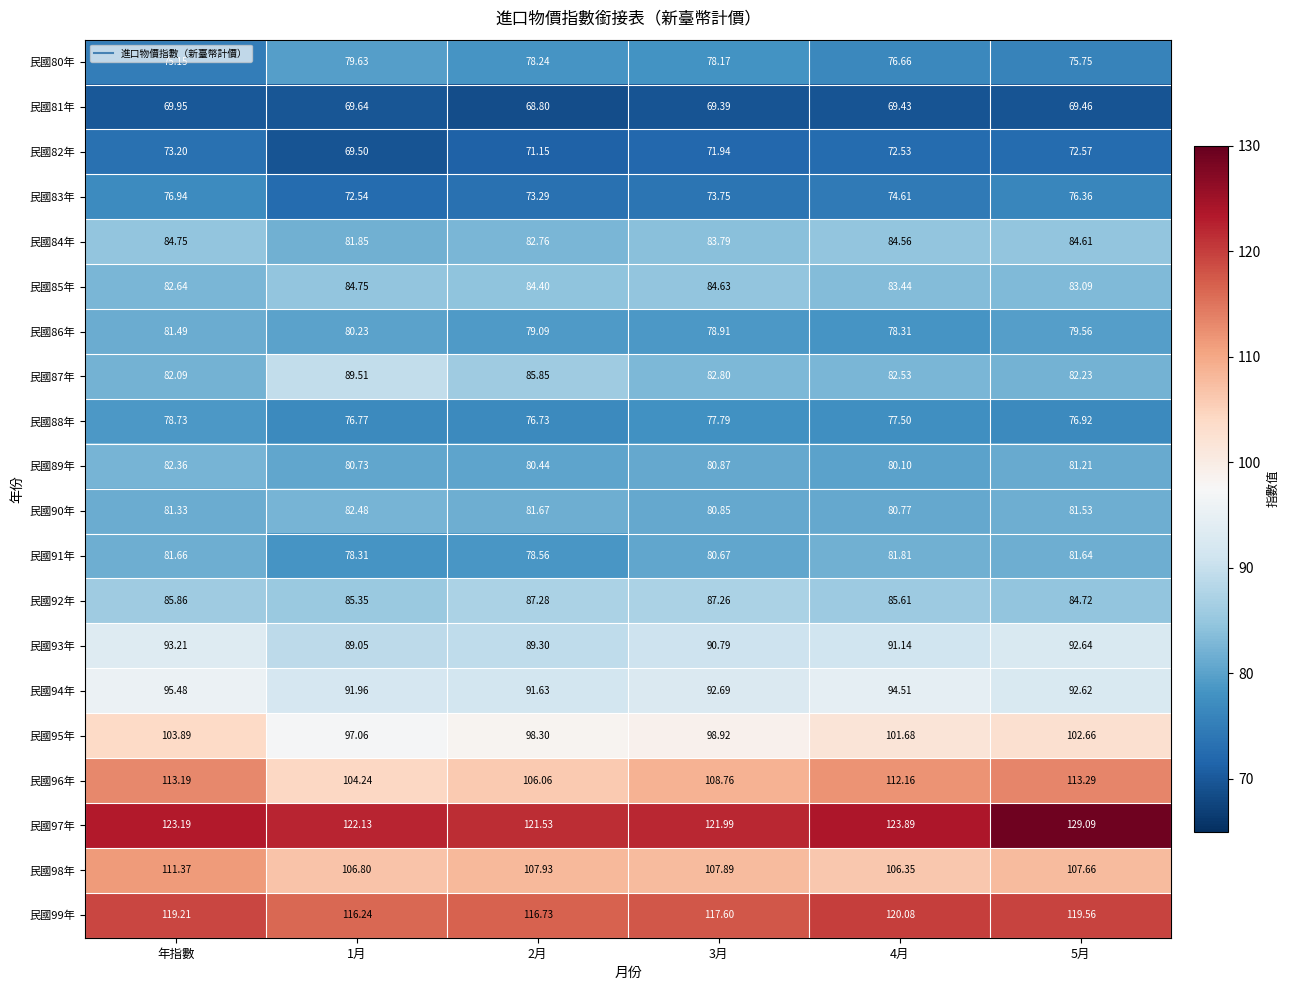

Where does the 民國84年 series first go above 84?

年指數